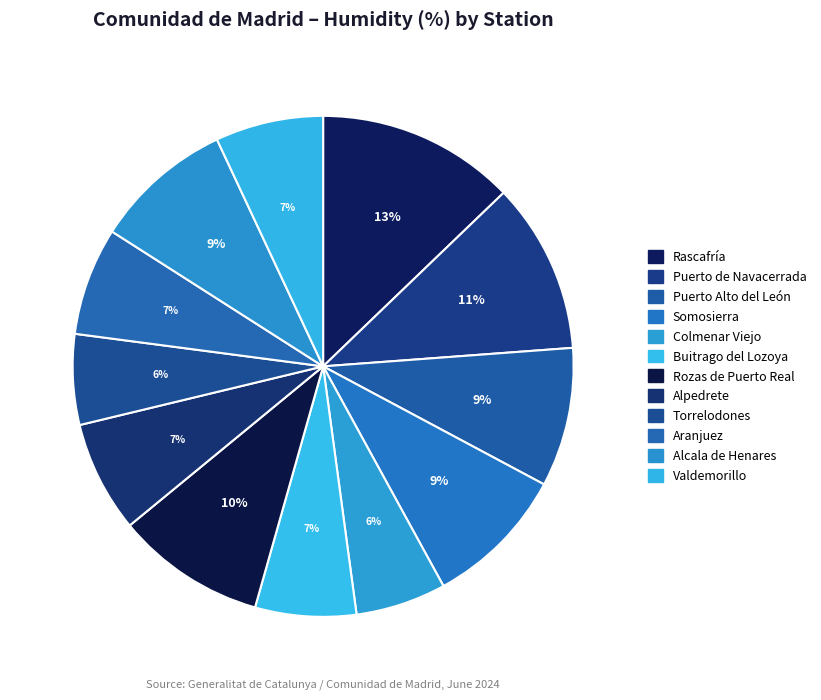

Does any single category account for the majority?

No